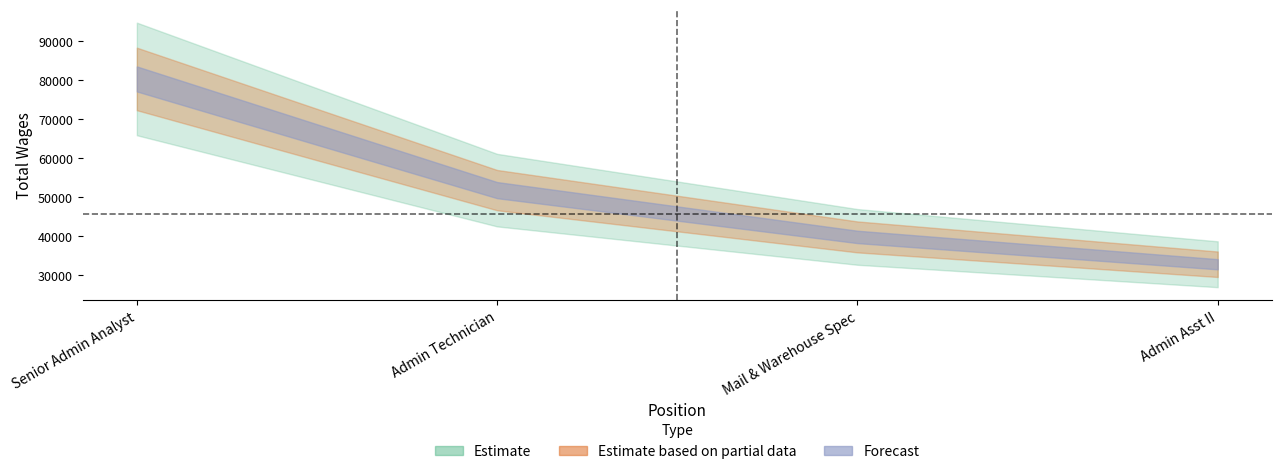

What is the approximate value at Admin Asst II, to the nearest 100?

32700